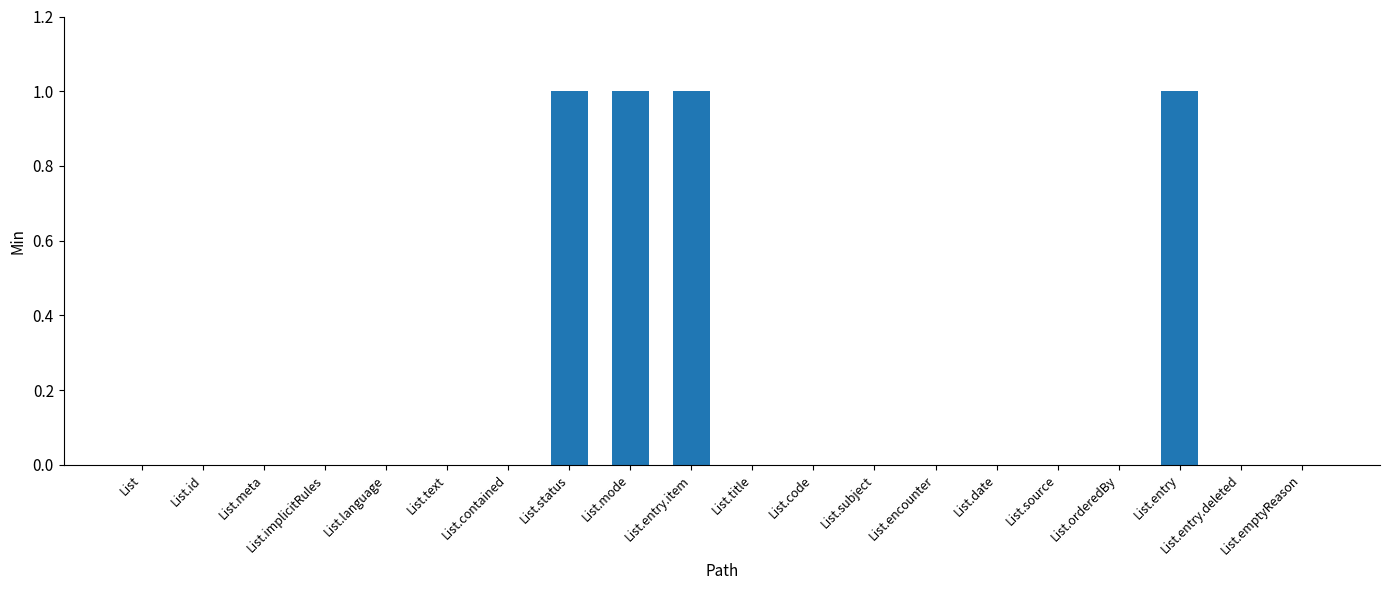

Reading left to right, extract all data points from this chart.

List=0	List.id=0	List.meta=0	List.implicitRules=0	List.language=0	List.text=0	List.contained=0	List.status=1	List.mode=1	List.entry.item=1	List.title=0	List.code=0	List.subject=0	List.encounter=0	List.date=0	List.source=0	List.orderedBy=0	List.entry=1	List.entry.deleted=0	List.emptyReason=0